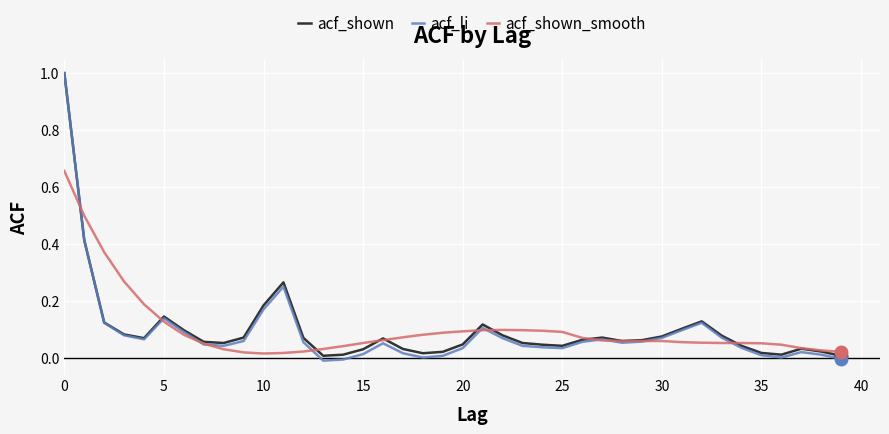

What is the maximum value for acf_shown?

1.0